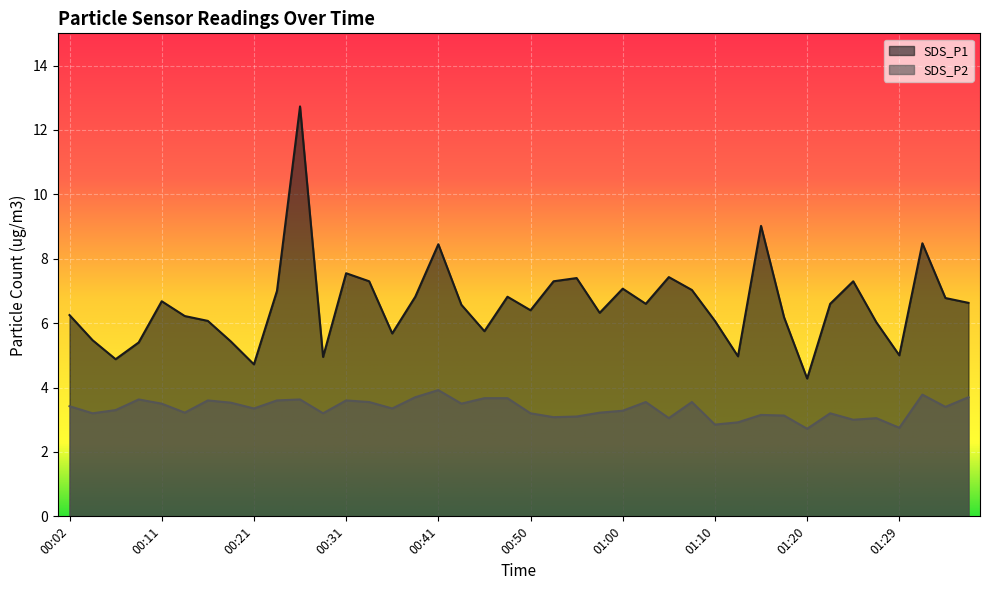

True or false: SDS_P2 has more than 1 interior local peaks.

True